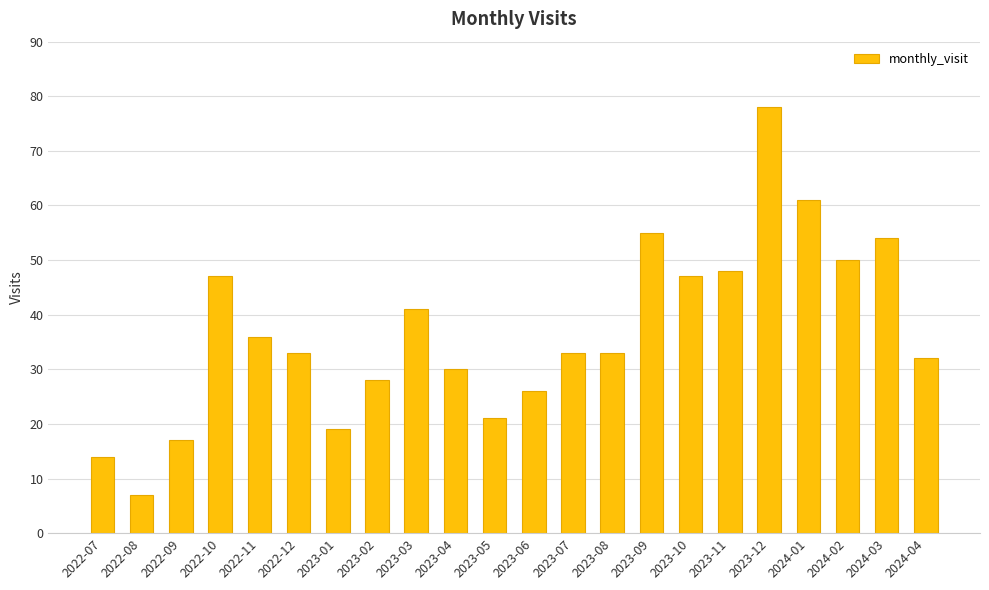

What is the smallest value displayed?

7